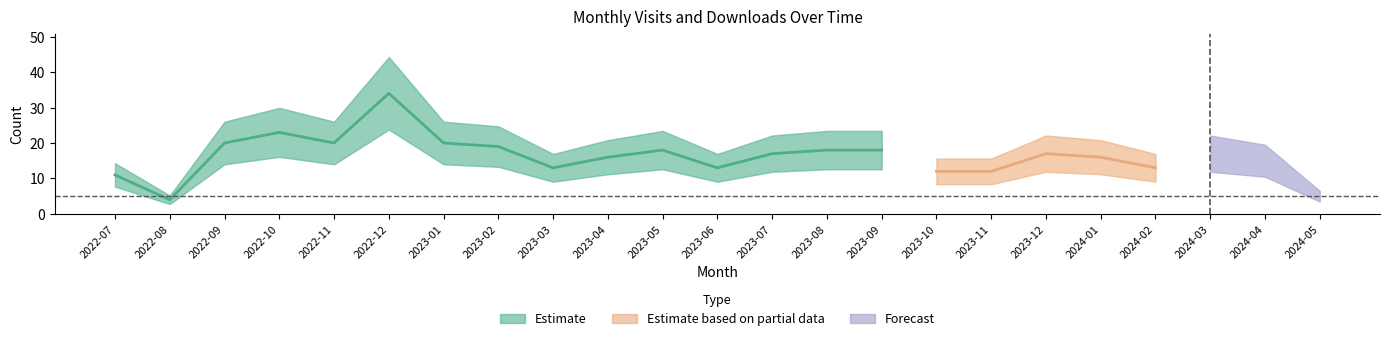

True or false: monthly_visit has more than 1 points higher than both neighbors.

True